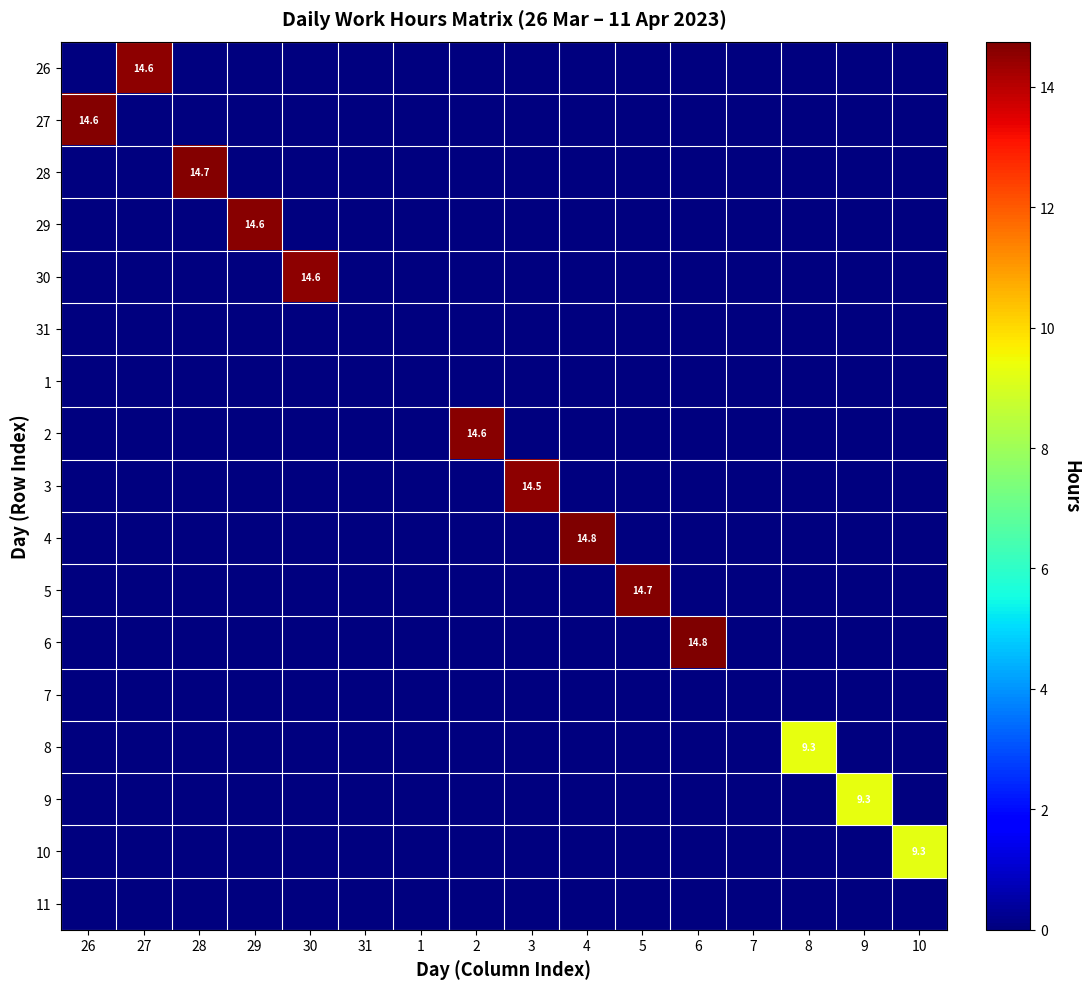

How many distinct data groups are displayed?

17